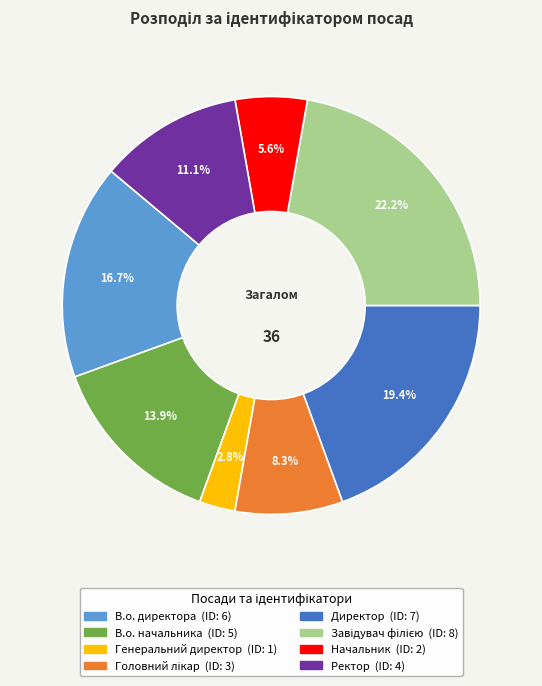

Is В.о. начальника the majority of the pie?

No